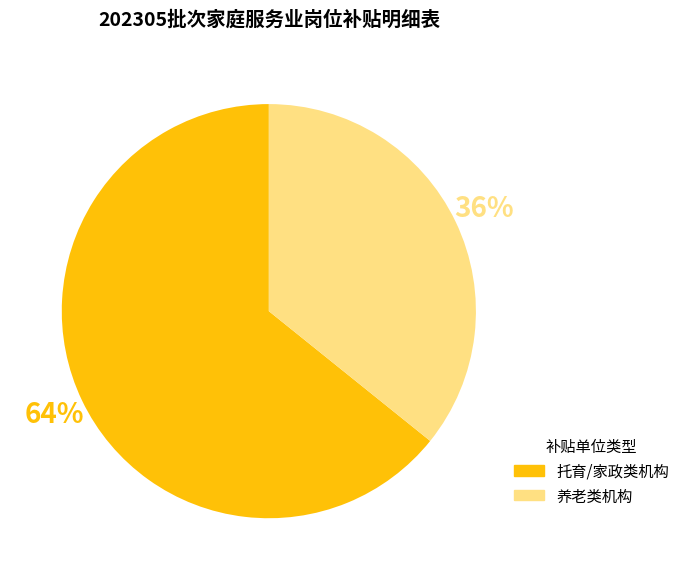

To the nearest percent, what is the average slice percentage?

50%